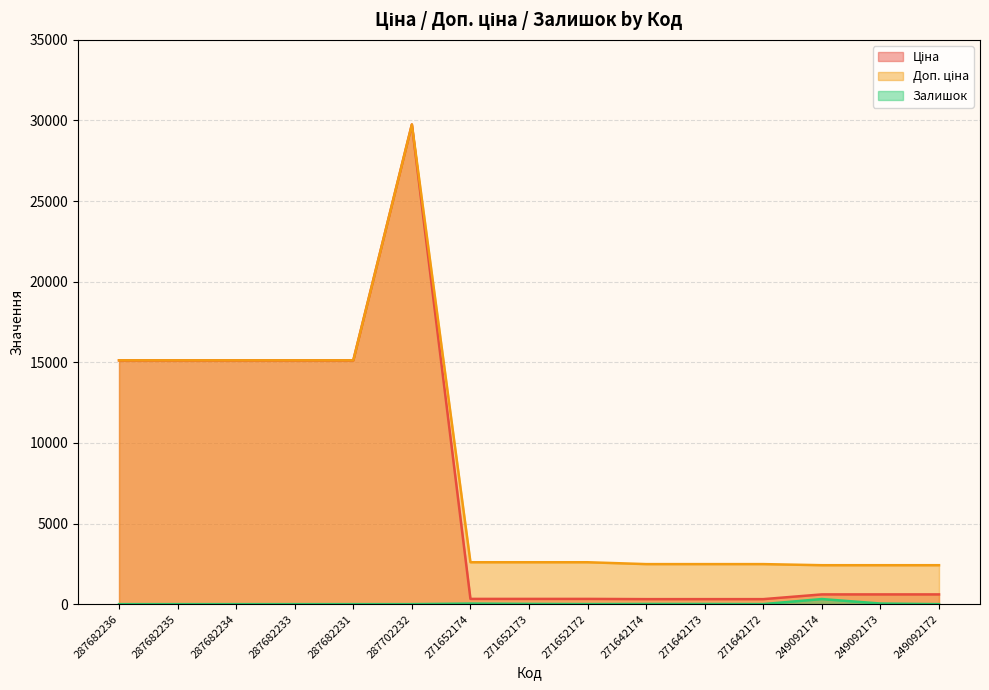

What is the sum of all Залишок values?

433.0